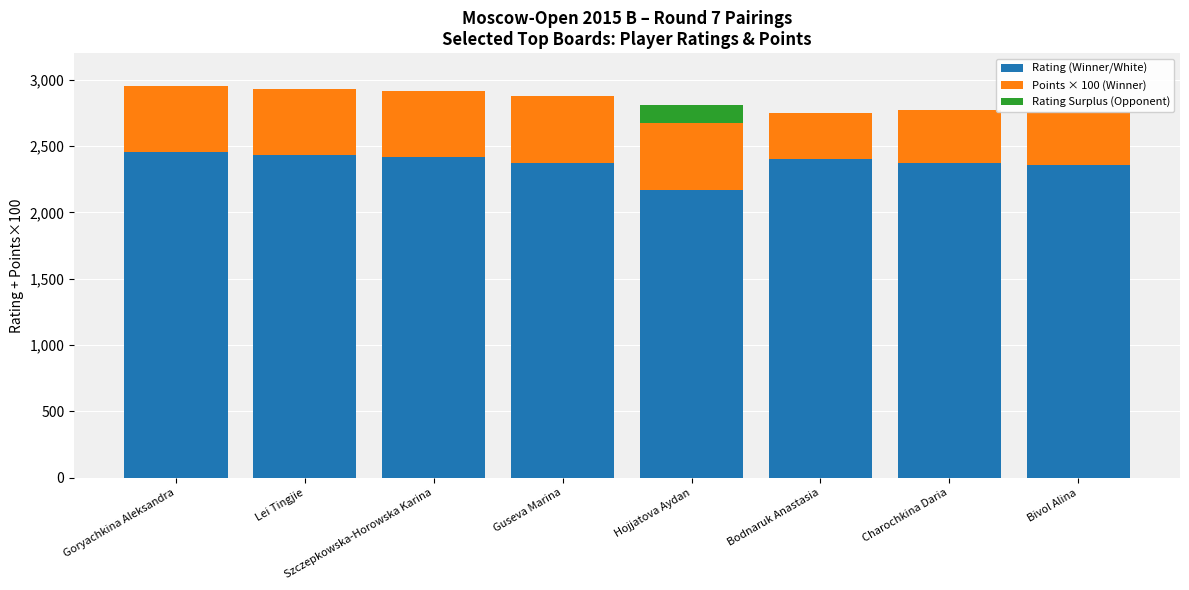

Is it true that Rating (Winner/White) equals 739 at Guseva Marina?

False